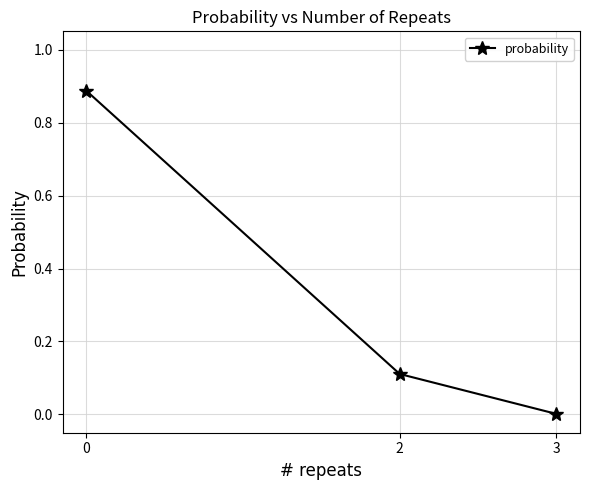

What is the difference between the maximum and second lowest values?

0.8